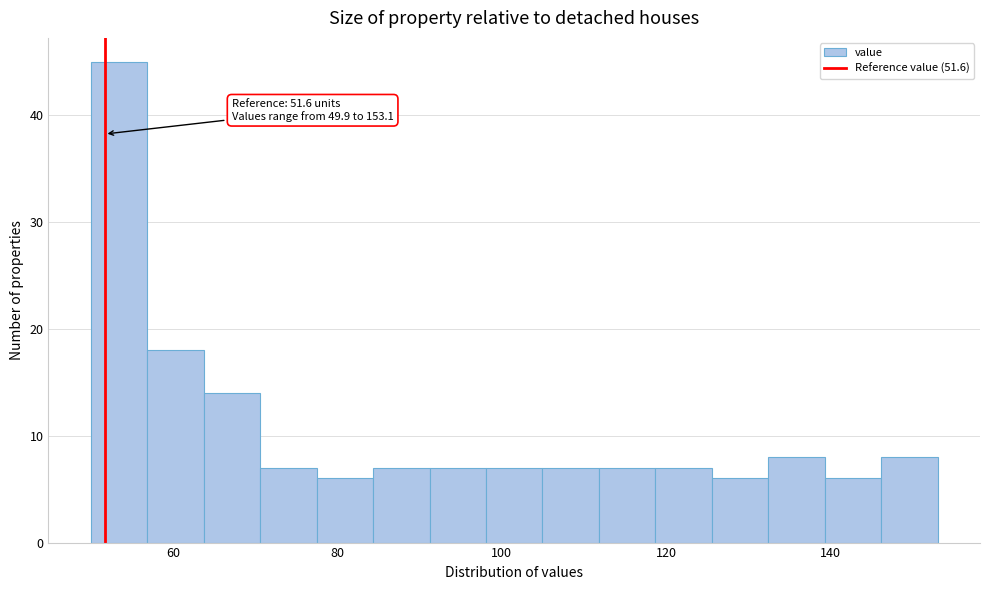

Around what value on the x-axis is the tallest bar? Give the approximate position of its centre, as read against the axis.

54